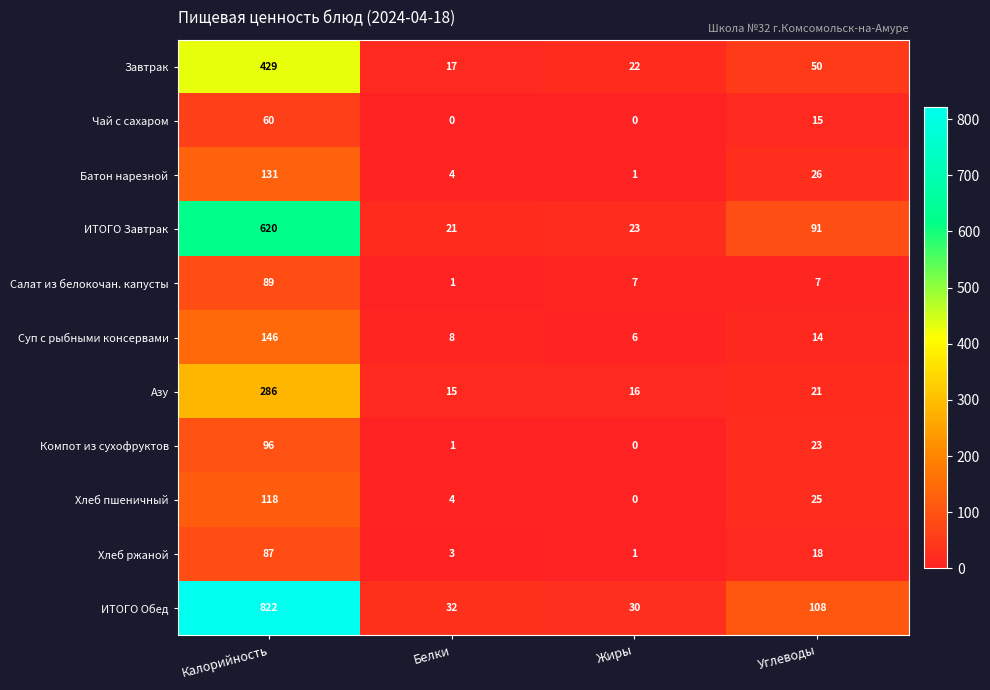

At which label is Суп с рыбными консервами closest to 76?

Углеводы